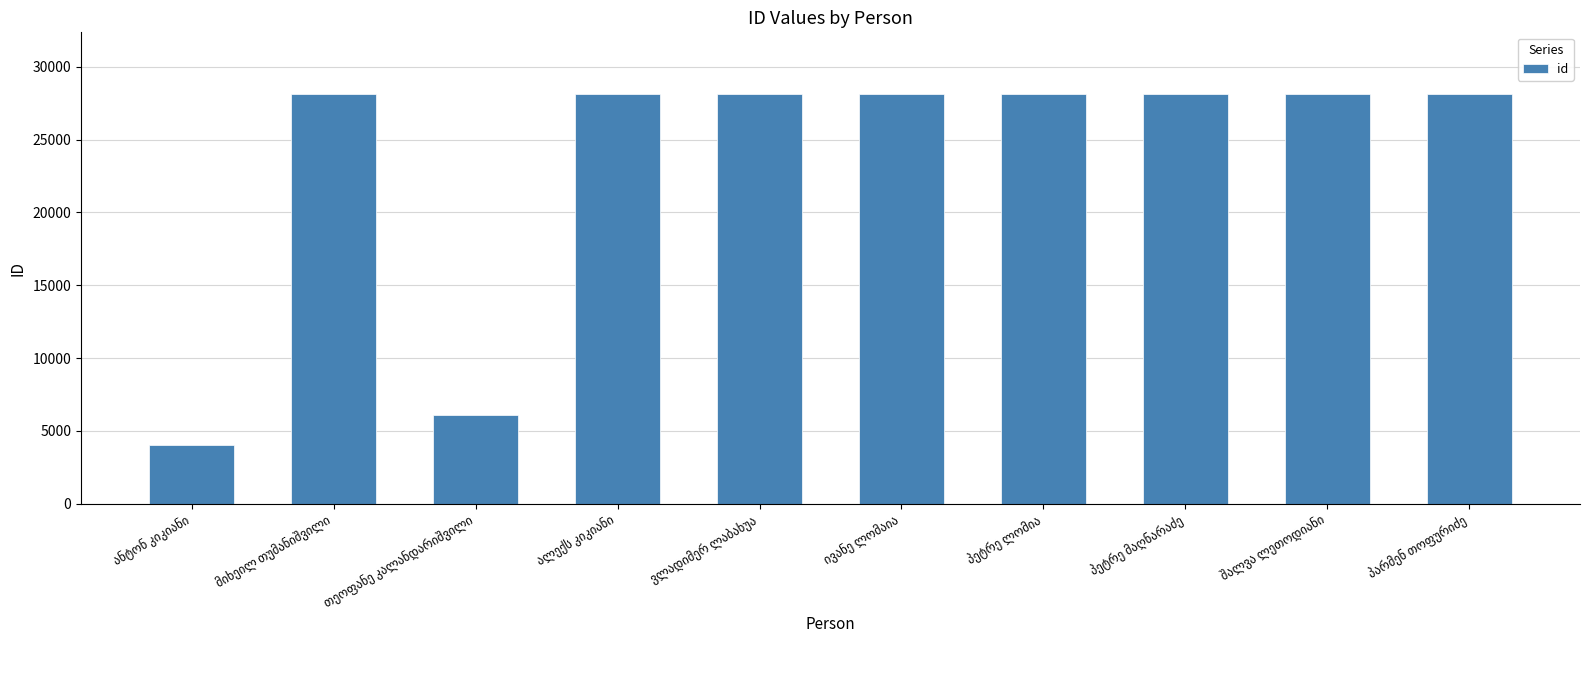

What is the smallest value displayed?

4045